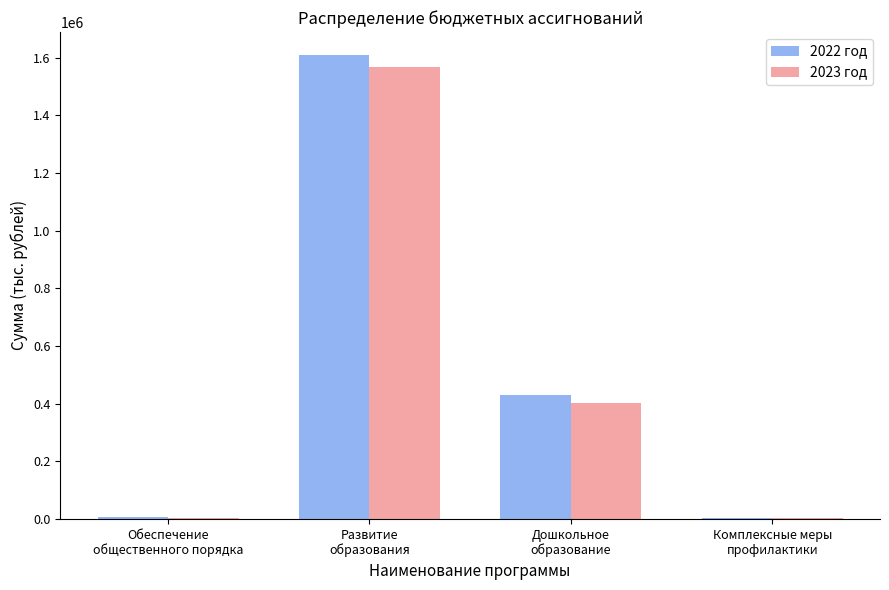

Where does the 2023 год series first go above 401501?

Развитие
образования